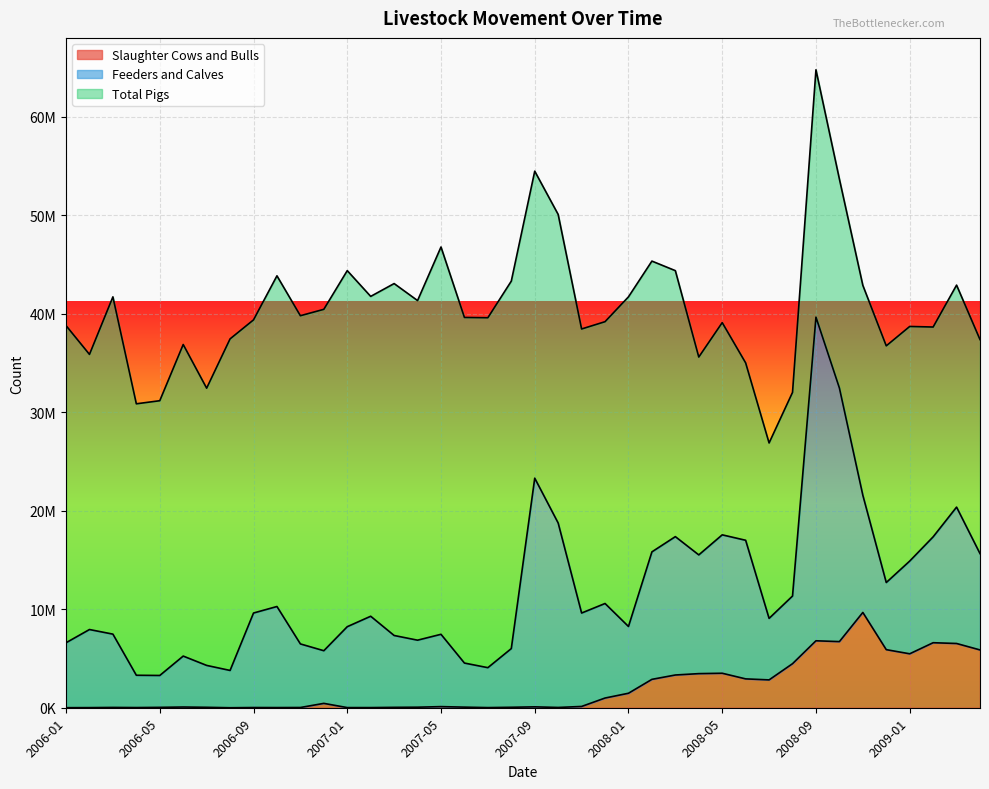

List the series in order of their peak value, highest first.

Total Pigs, Feeders and Calves, Slaughter Cows and Bulls